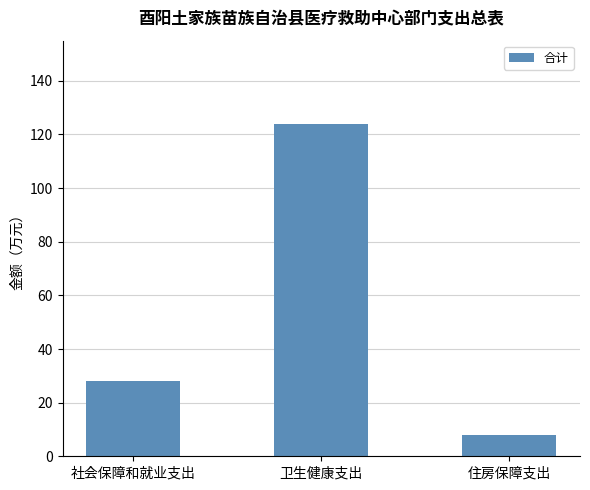

How many values are below 28?

1